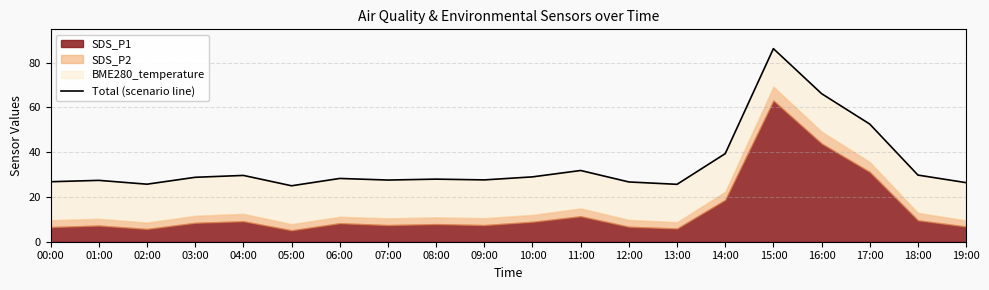

True or false: the data shows 28.8 at 03:00.

True